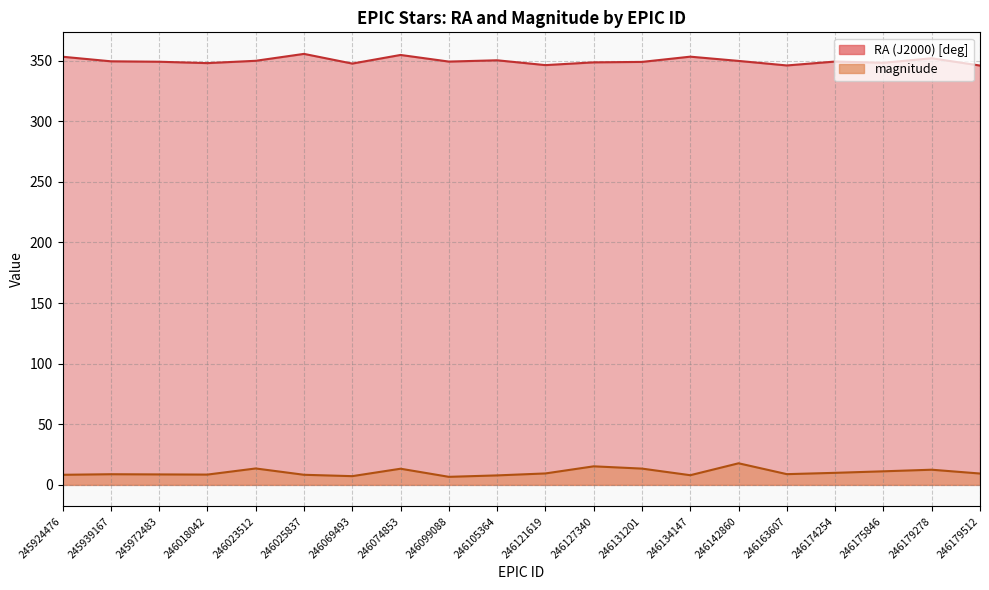

True or false: magnitude and RA (J2000) [deg] intersect in this chart.

False